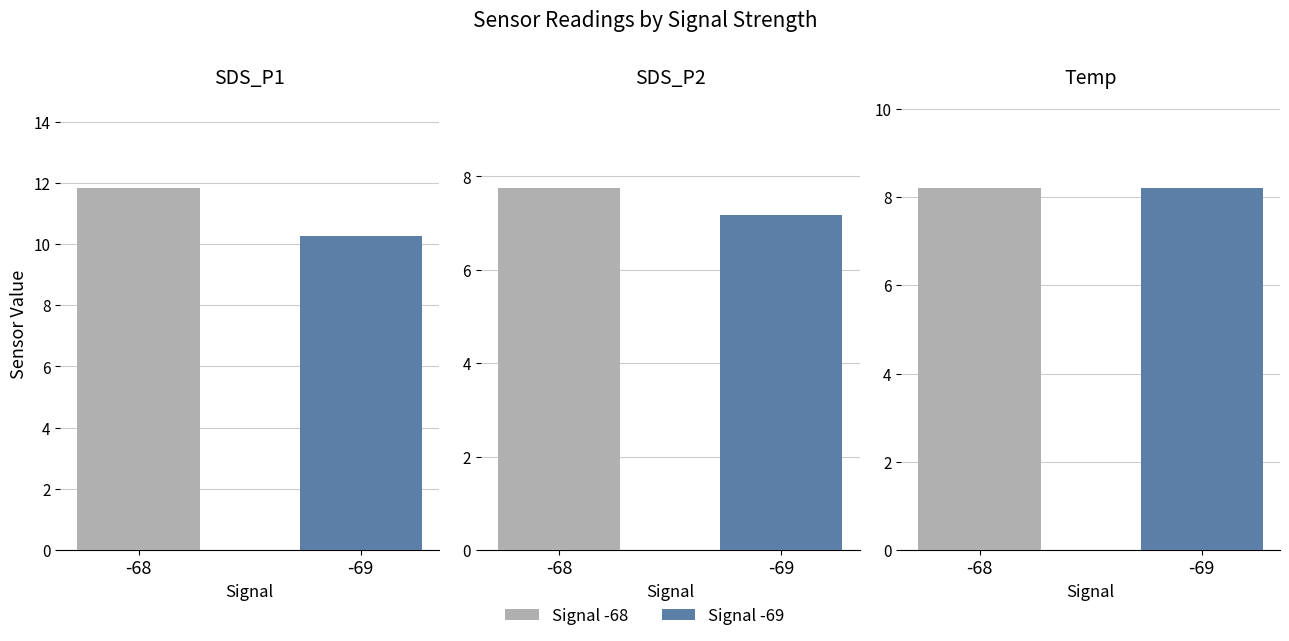

Count the Temp values in the range 8 to 9.

2